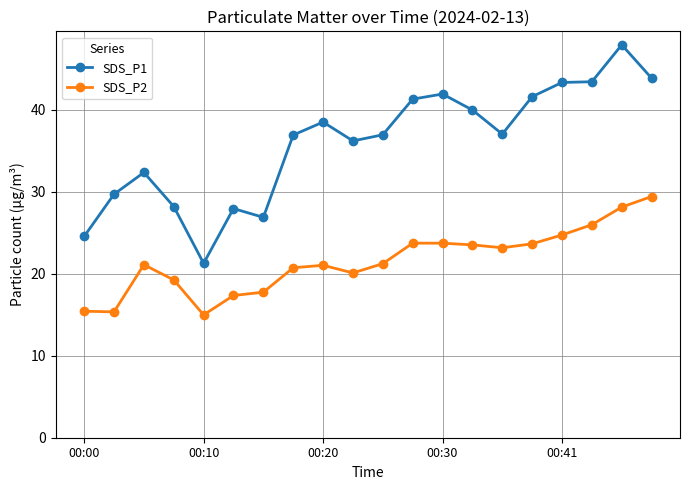

What is the value of the SDS_P1 point at the 16th from the left?

41.6